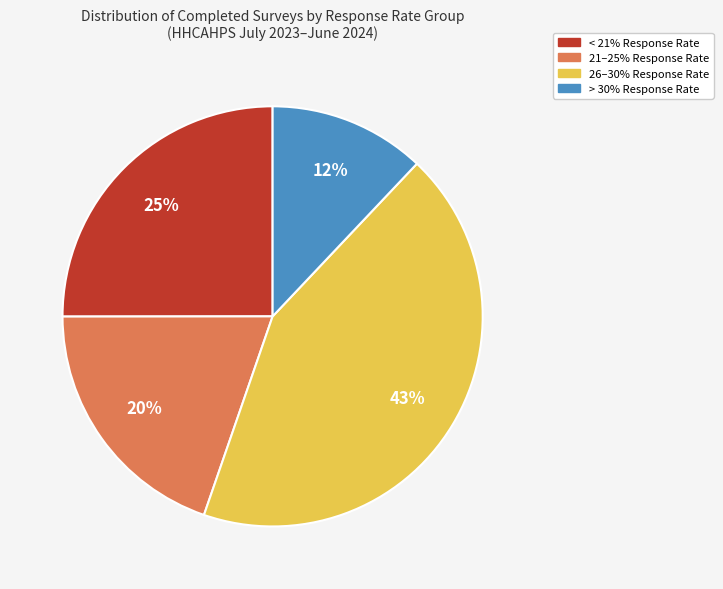

To the nearest percent, what is the difference between the largest and smallest slice percentages?

31%